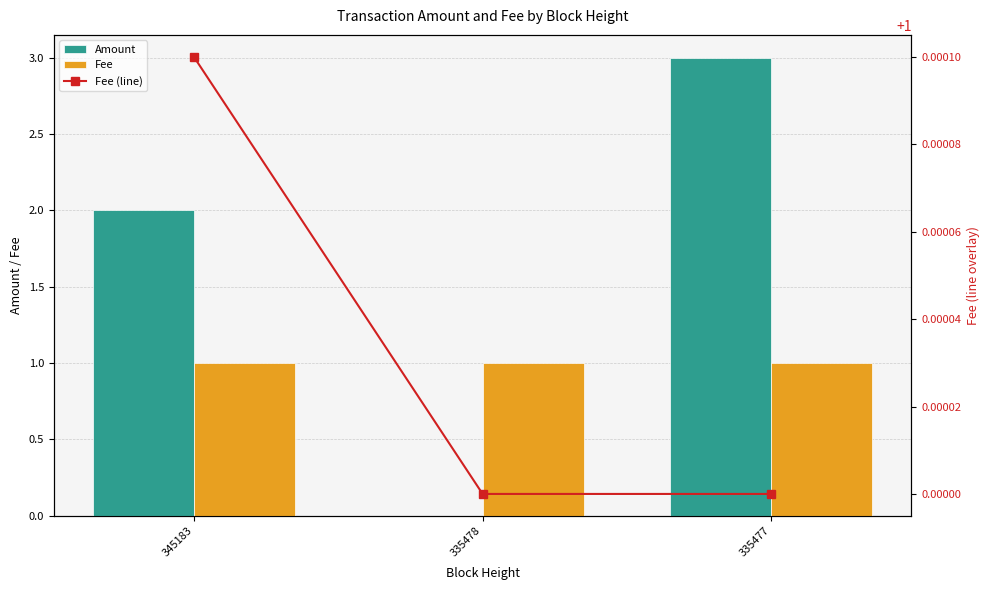

Reading right to left, transcribe all the data shown in this chart.

Amount: 335477=3.0	335478=0.0	345183=2.0
Fee: 335477=1.0	335478=1.0	345183=1.0
Fee (line): 335477=1.0	335478=1.0	345183=1.0